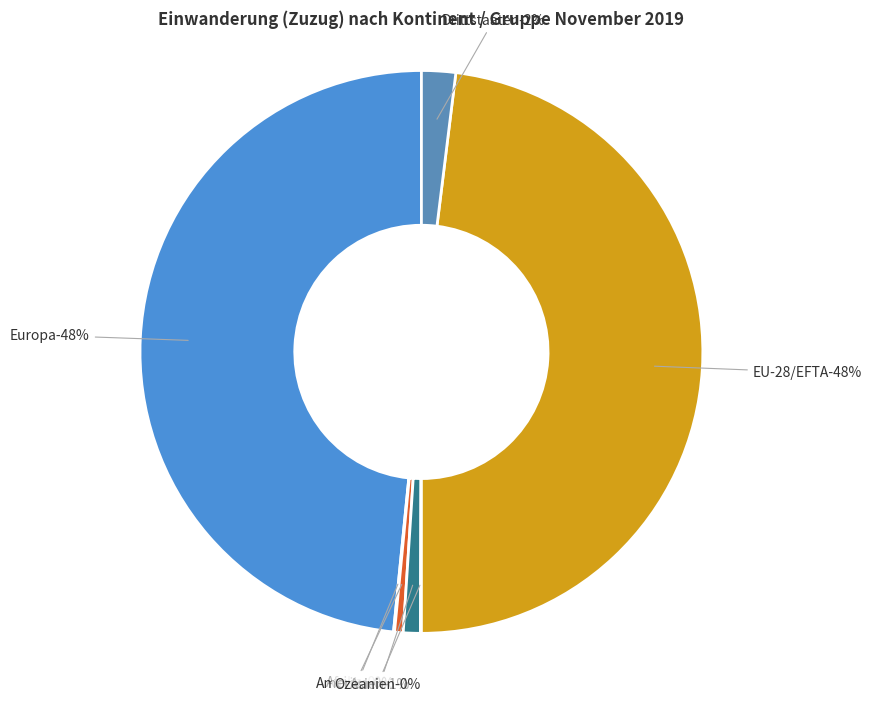

To the nearest percent, what portion does Asien represent?

1%